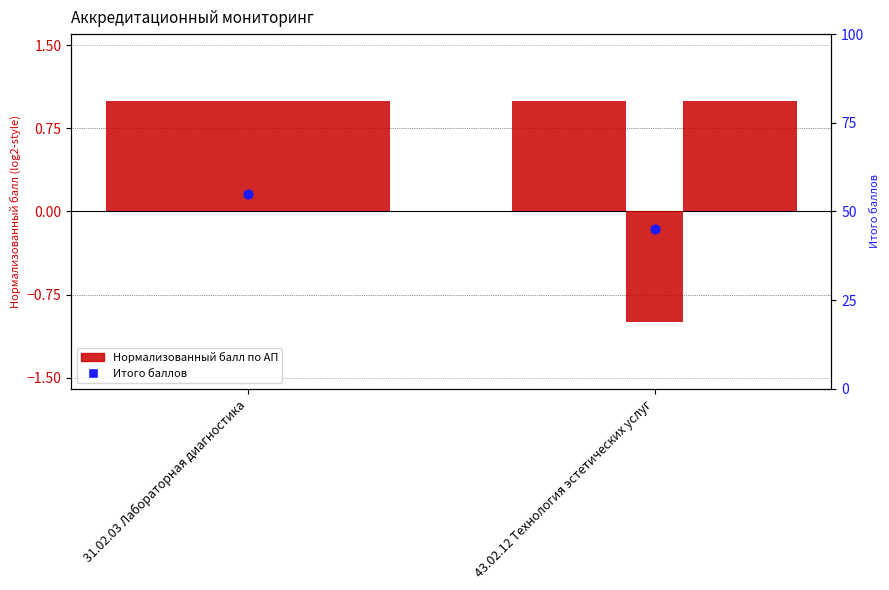

Which series contains the highest Y value?

Итого (баллы)